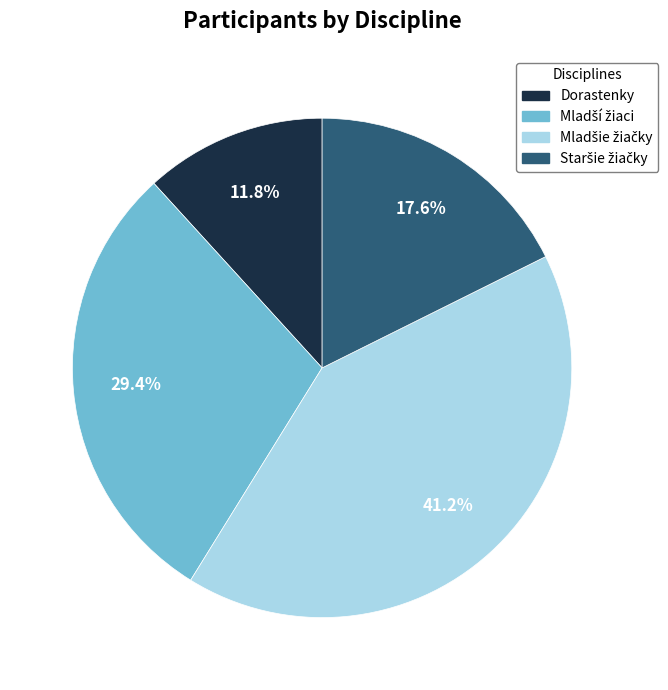

Does Dorastenky account for over 50% of the chart?

No